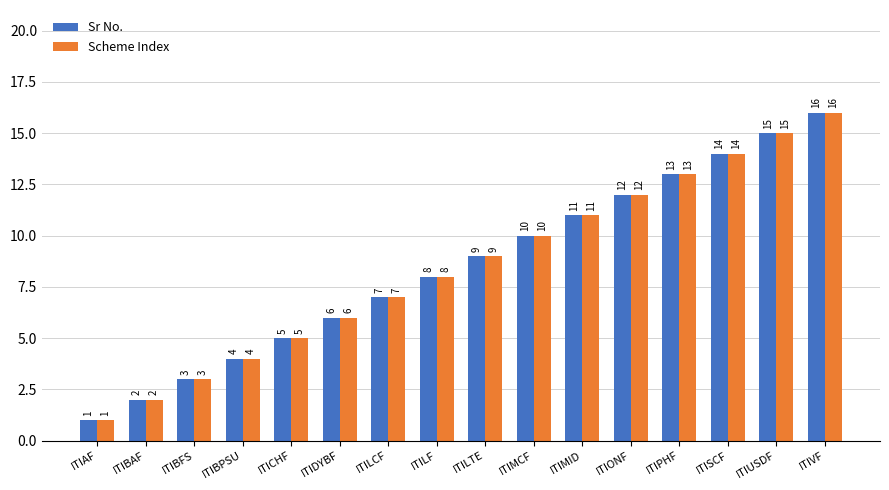

Count the number of categories in the chart.

16